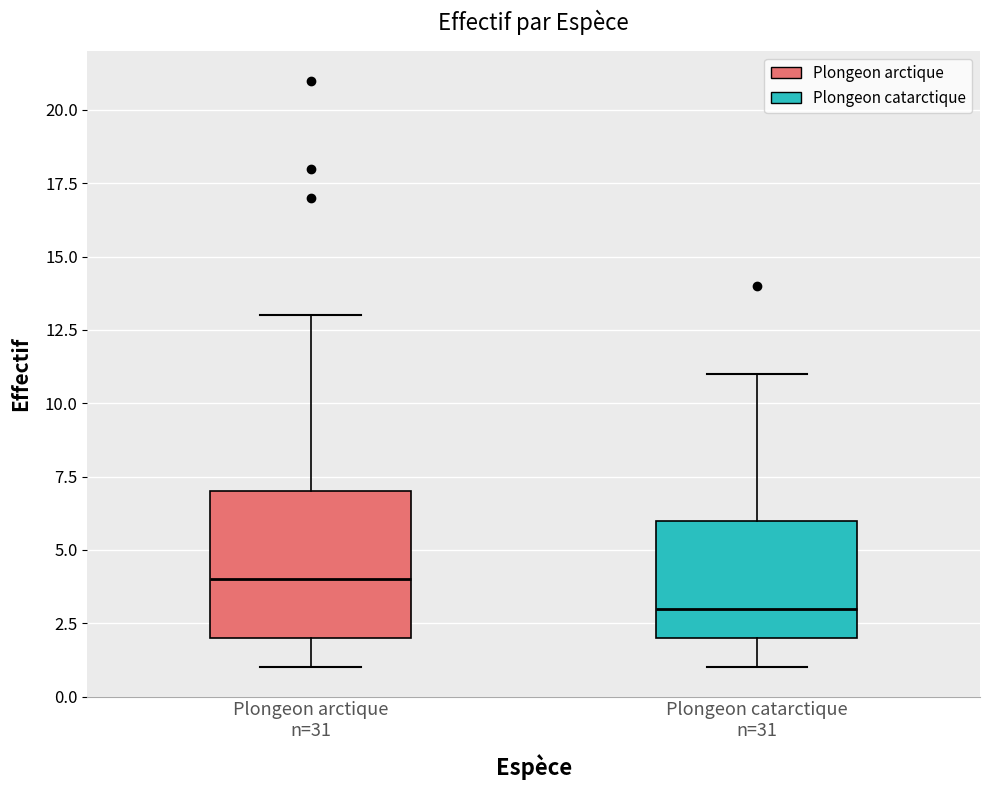

Reading left to right, transcribe this box plot: for each box, give where its median line is, the range the box spans, and where its two whiskers end, as read against the y-axis. The values are not printed on the chart, so give them approximately, as read against the axis.

Plongeon arctique n=31: median 4, box 2 to 7, whiskers 1 to 13
Plongeon catarctique n=31: median 3, box 2 to 6, whiskers 1 to 11